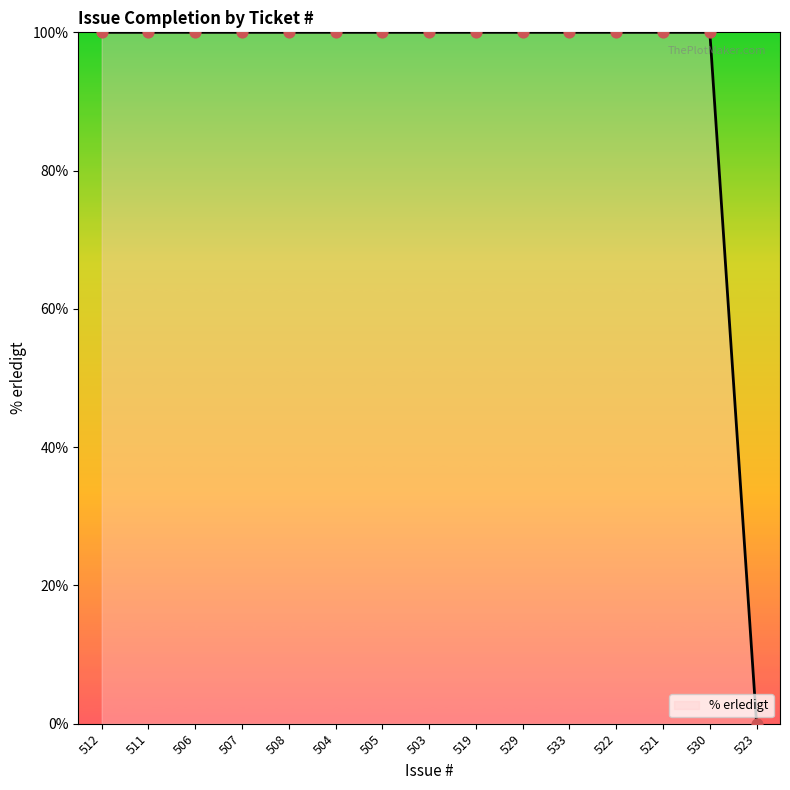

What is the change in value from 521 to 523?

-100